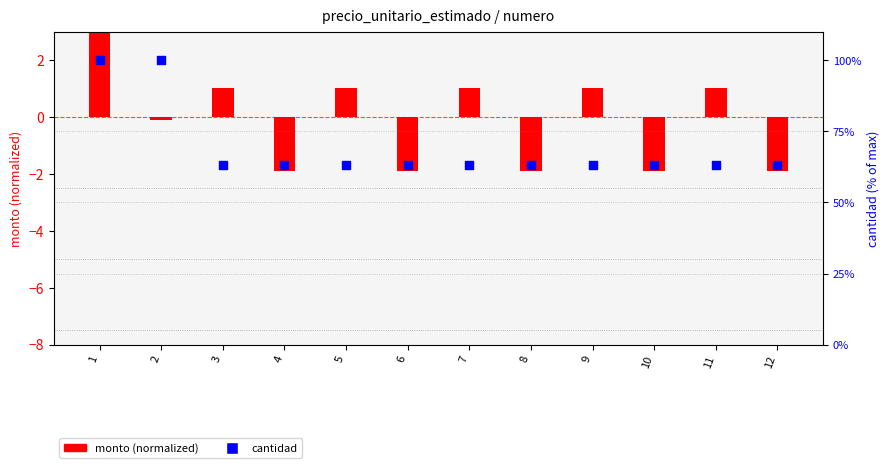

What is the total value across all series at 7?

64.3